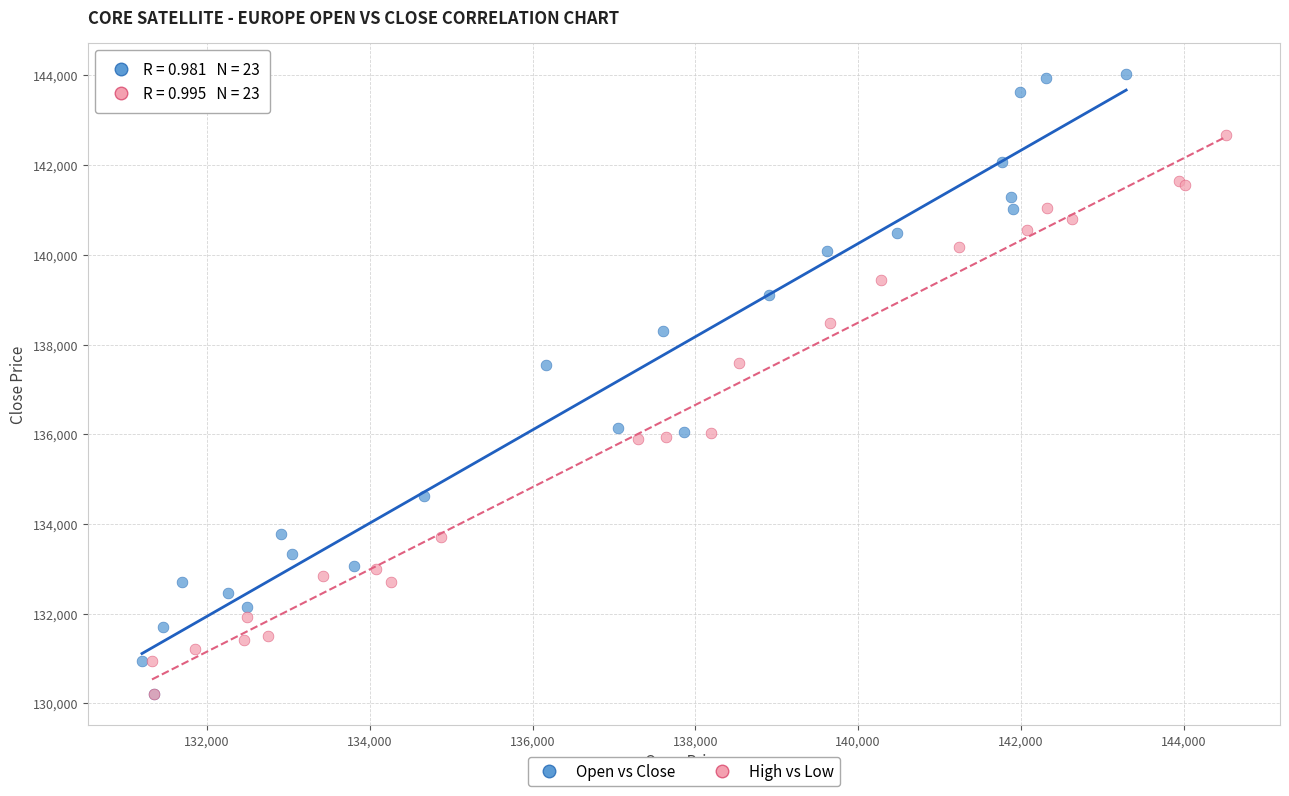

Which series has the widest spread of Y values?

Open vs Close